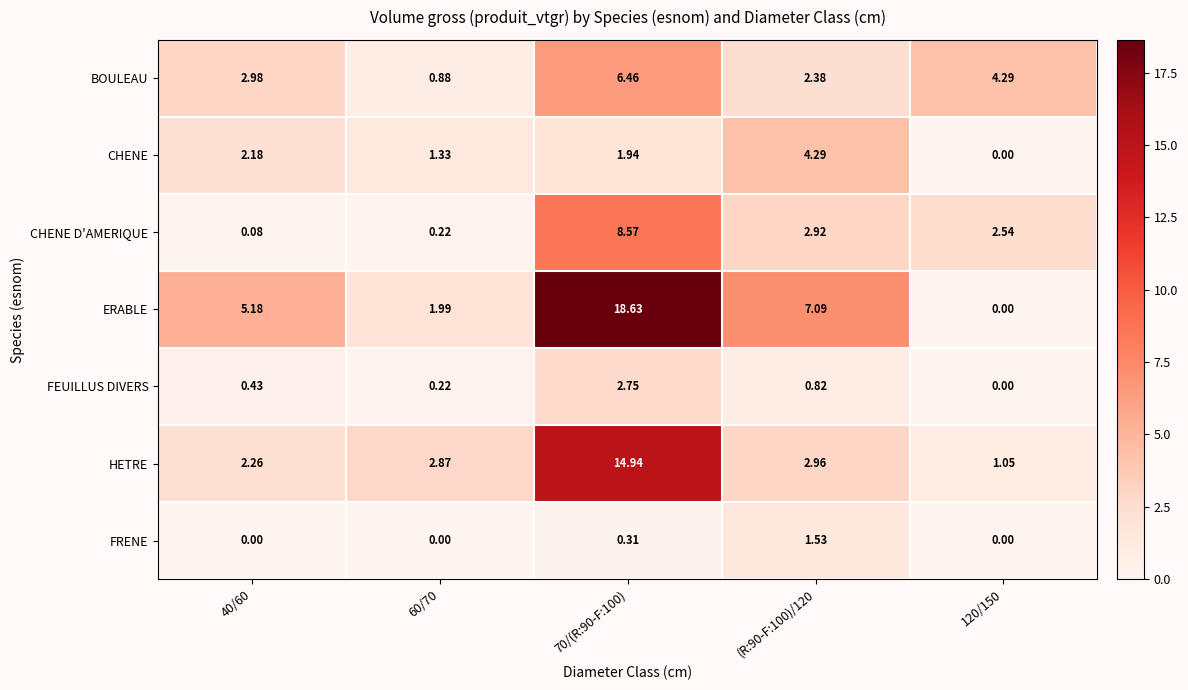

Is the value of FEUILLUS DIVERS at (R:90-F:100)/120 greater than the value of HETRE at (R:90-F:100)/120?

No